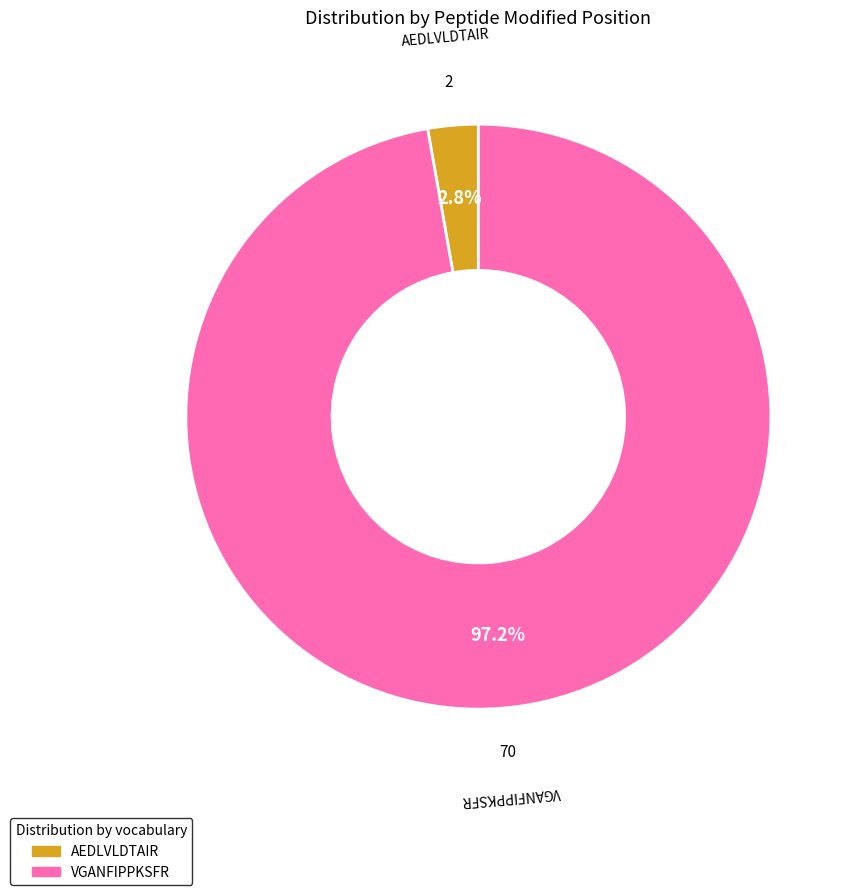

What is the total percentage of AEDLVLDTAIR and VGANFIPPKSFR?

100.0%